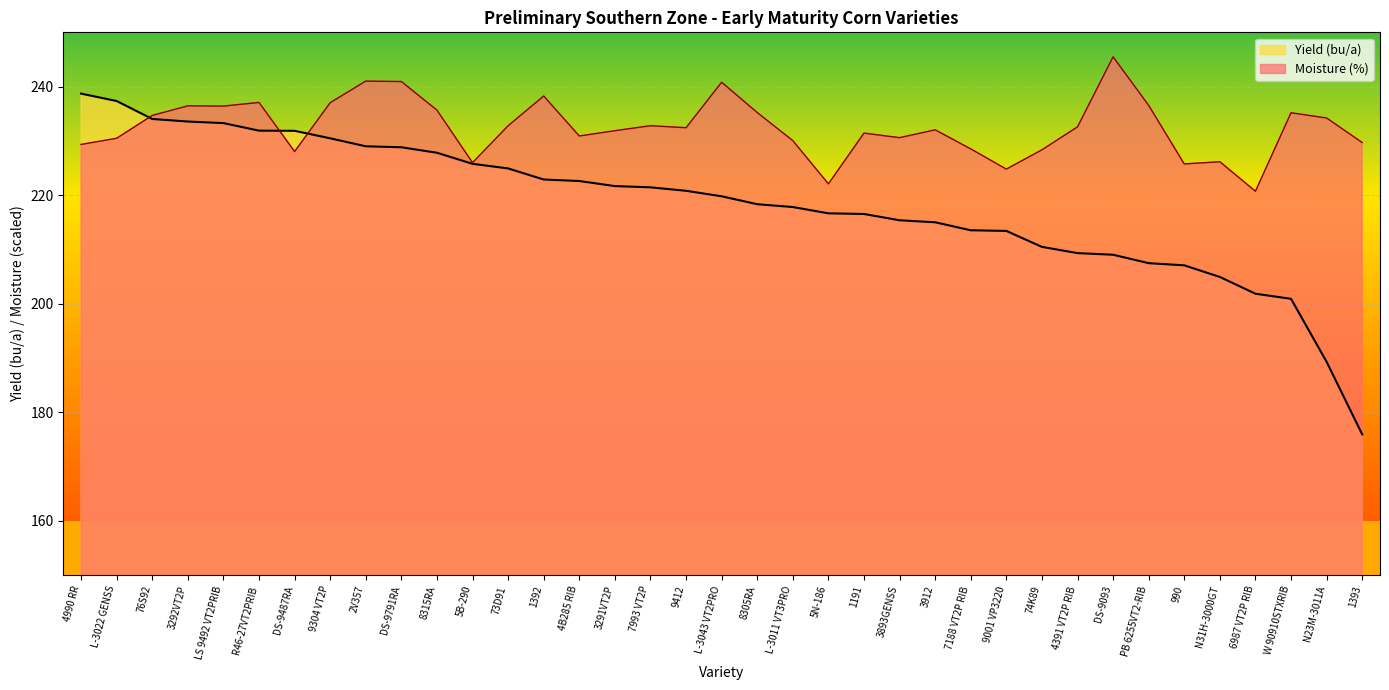

Which series ends up on top after the final intersection of Moisture (%) and Yield (bu/a)?

Moisture (%)